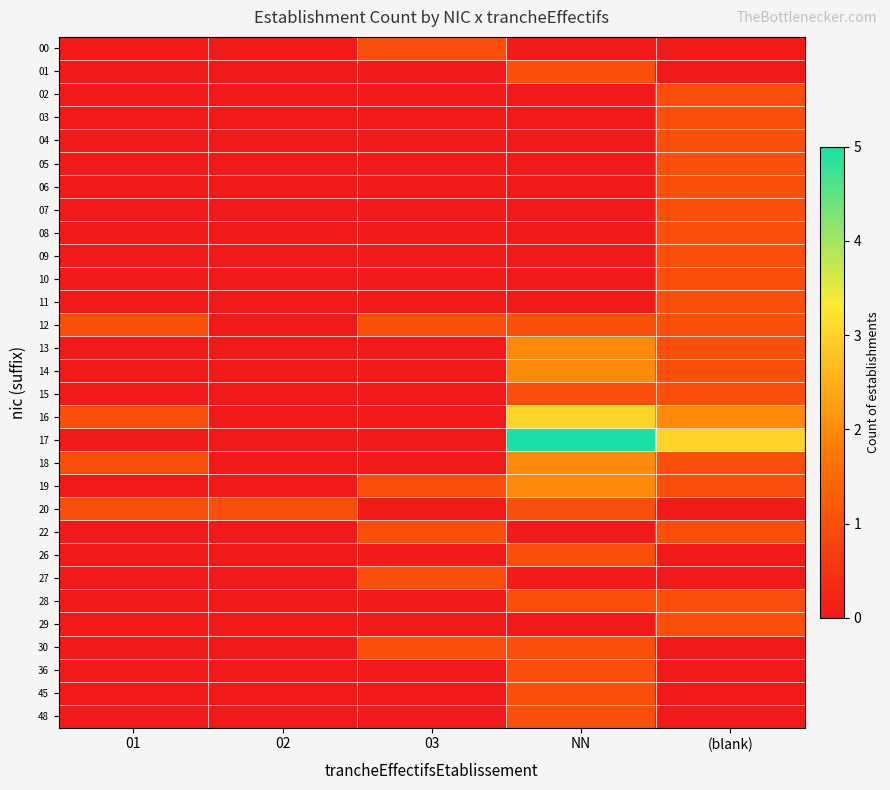

Reading left to right, what are all the values shown in this chart?

00: 01=0	02=0	03=1	NN=0	(blank)=0
01: 01=0	02=0	03=0	NN=1	(blank)=0
02: 01=0	02=0	03=0	NN=0	(blank)=1
03: 01=0	02=0	03=0	NN=0	(blank)=1
04: 01=0	02=0	03=0	NN=0	(blank)=1
05: 01=0	02=0	03=0	NN=0	(blank)=1
06: 01=0	02=0	03=0	NN=0	(blank)=1
07: 01=0	02=0	03=0	NN=0	(blank)=1
08: 01=0	02=0	03=0	NN=0	(blank)=1
09: 01=0	02=0	03=0	NN=0	(blank)=1
10: 01=0	02=0	03=0	NN=0	(blank)=1
11: 01=0	02=0	03=0	NN=0	(blank)=1
12: 01=1	02=0	03=1	NN=1	(blank)=1
13: 01=0	02=0	03=0	NN=2	(blank)=1
14: 01=0	02=0	03=0	NN=2	(blank)=1
15: 01=0	02=0	03=0	NN=1	(blank)=1
16: 01=1	02=0	03=0	NN=3	(blank)=2
17: 01=0	02=0	03=0	NN=5	(blank)=3
18: 01=1	02=0	03=0	NN=2	(blank)=1
19: 01=0	02=0	03=1	NN=2	(blank)=1
20: 01=1	02=1	03=0	NN=1	(blank)=0
22: 01=0	02=0	03=1	NN=0	(blank)=1
26: 01=0	02=0	03=0	NN=1	(blank)=0
27: 01=0	02=0	03=1	NN=0	(blank)=0
28: 01=0	02=0	03=0	NN=1	(blank)=1
29: 01=0	02=0	03=0	NN=0	(blank)=1
30: 01=0	02=0	03=1	NN=1	(blank)=0
36: 01=0	02=0	03=0	NN=1	(blank)=0
45: 01=0	02=0	03=0	NN=1	(blank)=0
48: 01=0	02=0	03=0	NN=1	(blank)=0